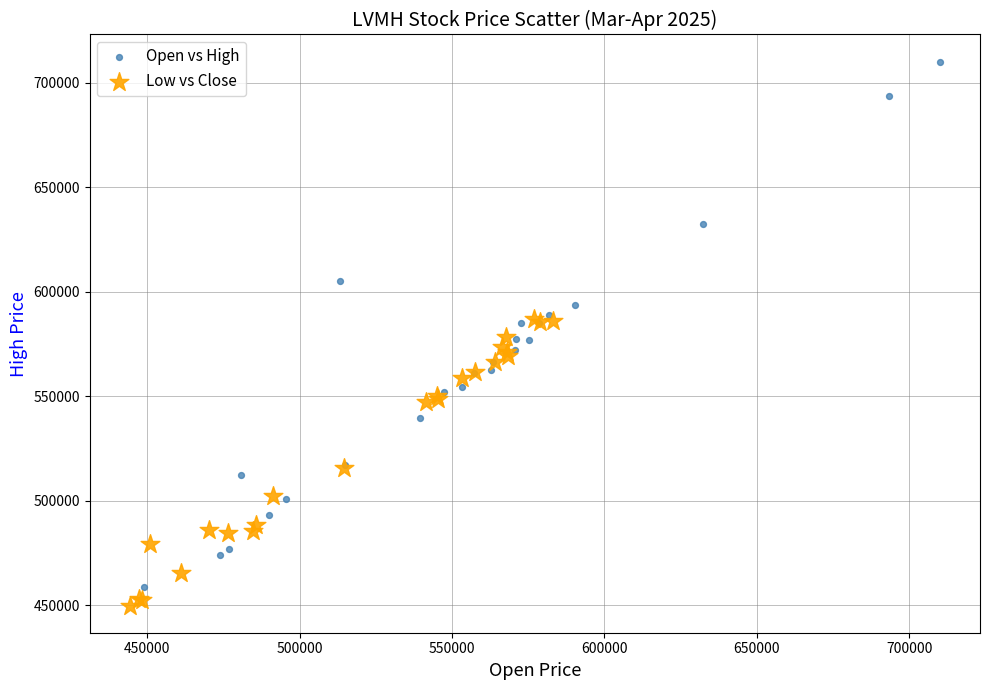

Which series reaches the maximum Y coordinate?

Open vs High